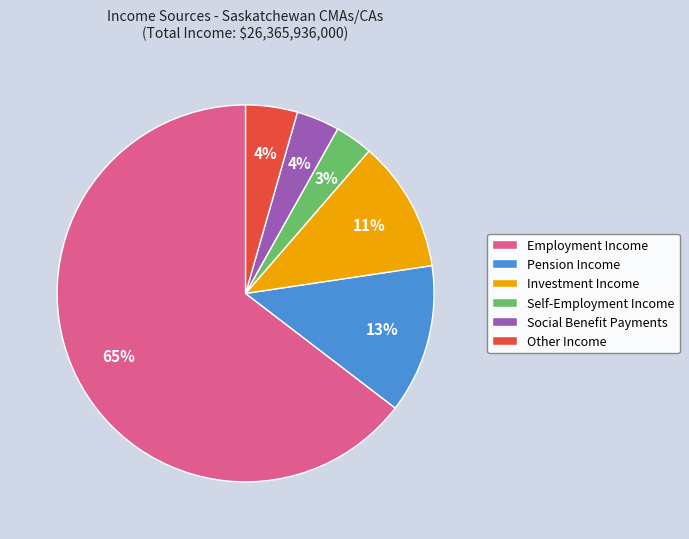

Which has a higher value, Self-Employment Income or Employment Income?

Employment Income